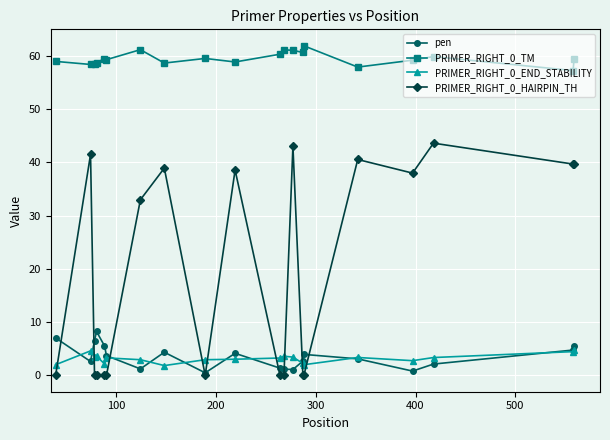

What is the greatest value displayed?

61.9